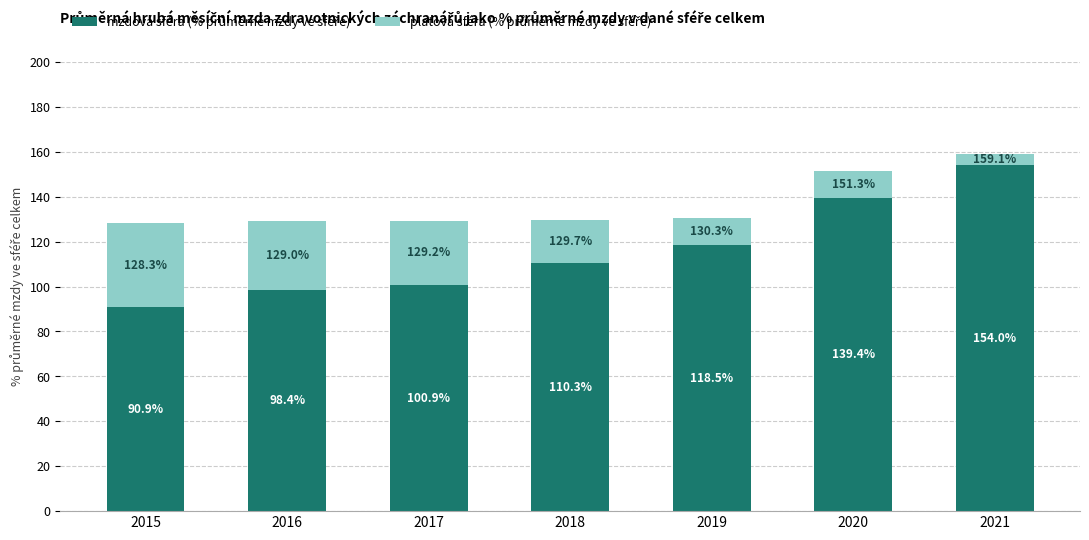

What is the total value across all series at 2018?

129.7